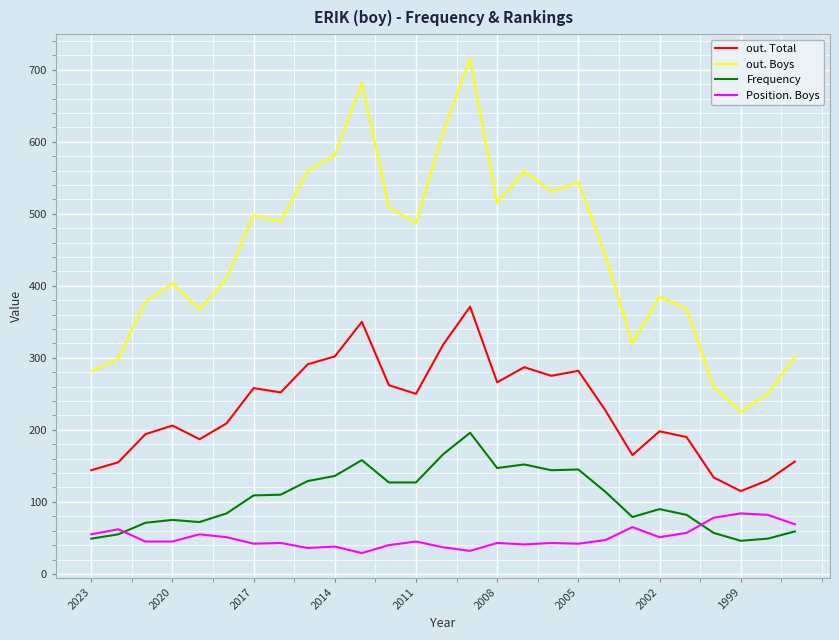

List the series in order of their peak value, highest first.

out. Boys, out. Total, Frequency, Position. Boys